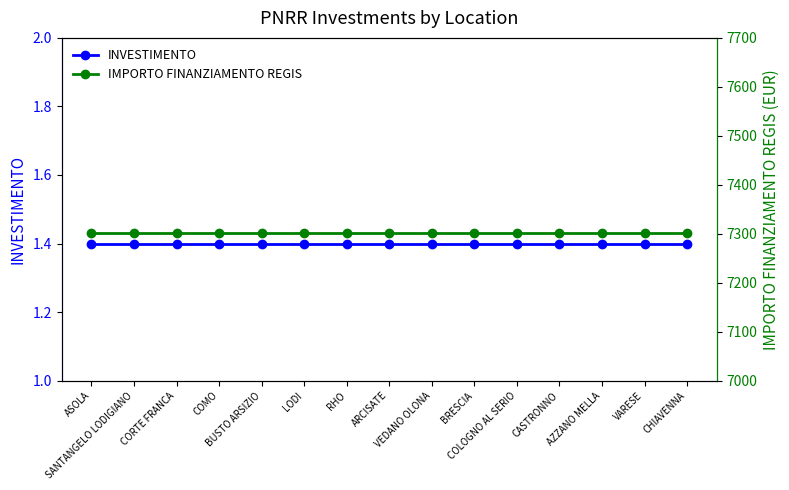

What is the total value across all series at COMO?

7302.4